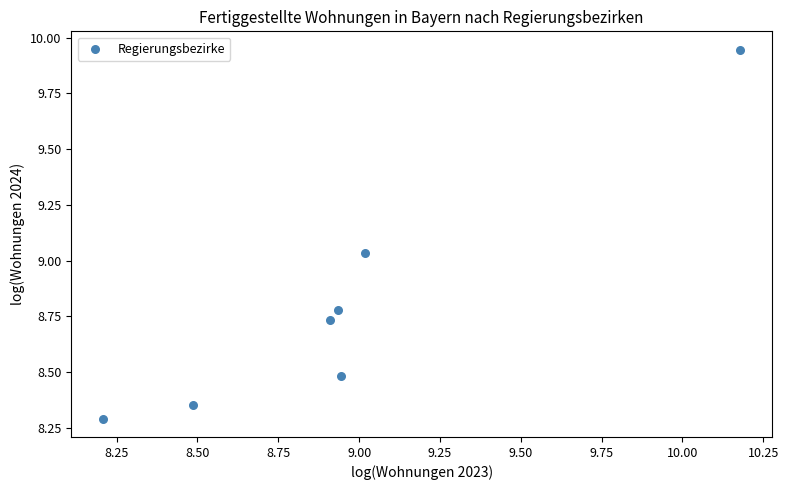

What is the range of Y values (max minus min)?

1.7